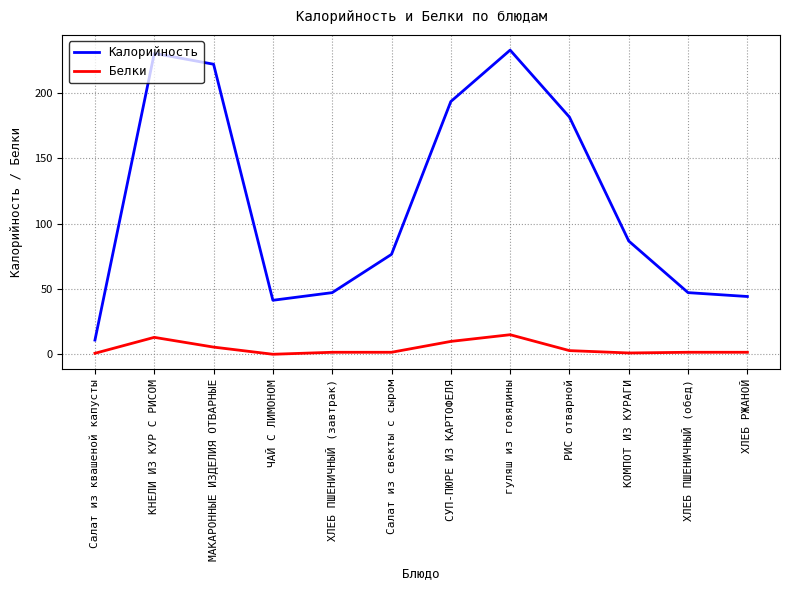

What is the sum of the Белки values at Салат из квашеной капусты and КНЕЛИ ИЗ КУР С РИСОМ?

13.8